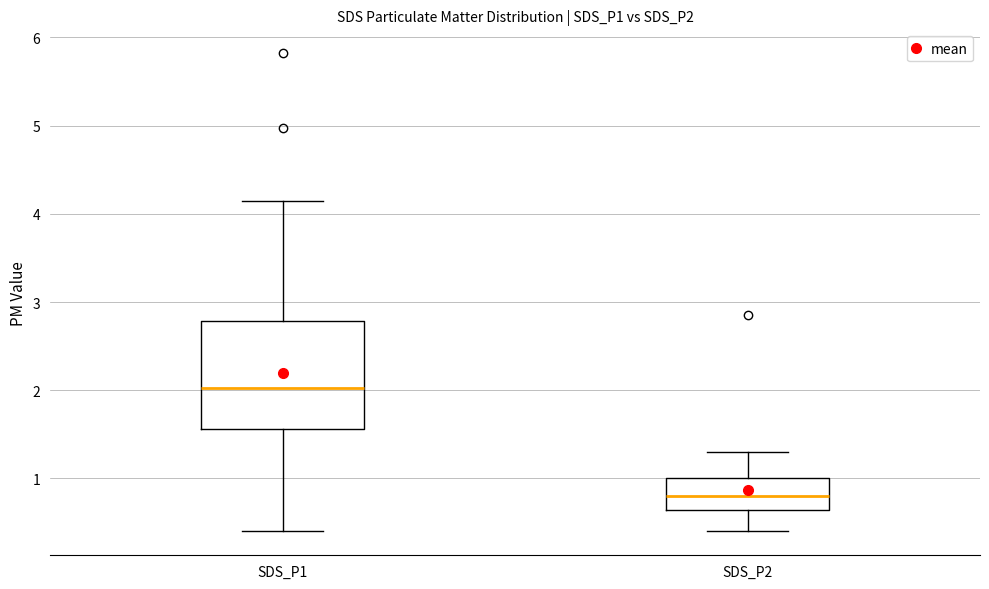

Reading left to right, transcribe this box plot: for each box, give where its median line is, the range the box spans, and where its two whiskers end, as read against the y-axis. The values are not printed on the chart, so give them approximately, as read against the axis.

SDS_P1: median 2.0, box 1.6 to 2.8, whiskers 0.4 to 4.2
SDS_P2: median 0.8, box 0.6 to 1.0, whiskers 0.4 to 1.3